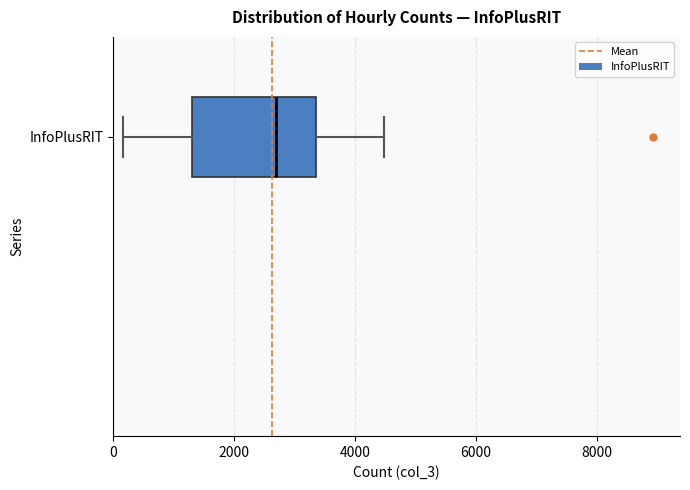

Read this box plot against the x-axis: the position of the median line, the range covered by the box, and the ends of both whiskers. The values are not printed on the chart, so give them approximately, as read against the axis.

median 2600, box 1400 to 3400, whiskers 200 to 4400